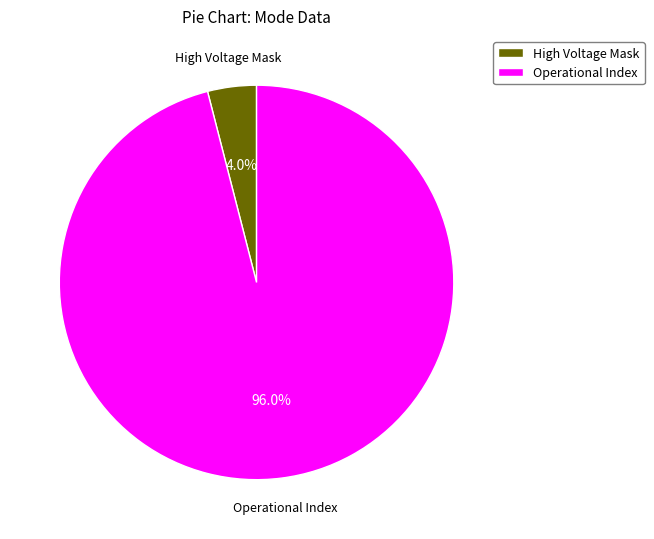

Does Operational Index account for over 50% of the chart?

Yes